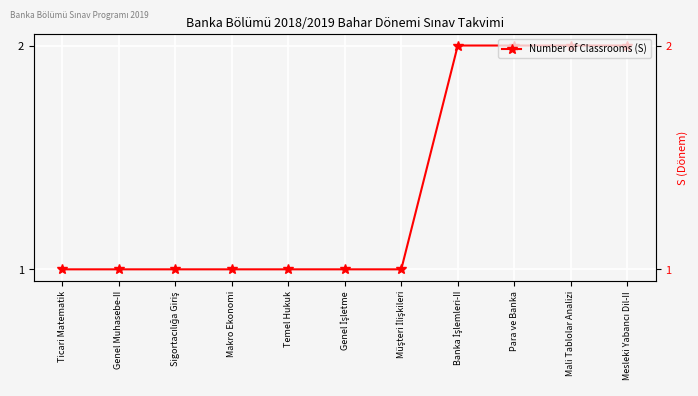

What is the smallest value displayed?

1